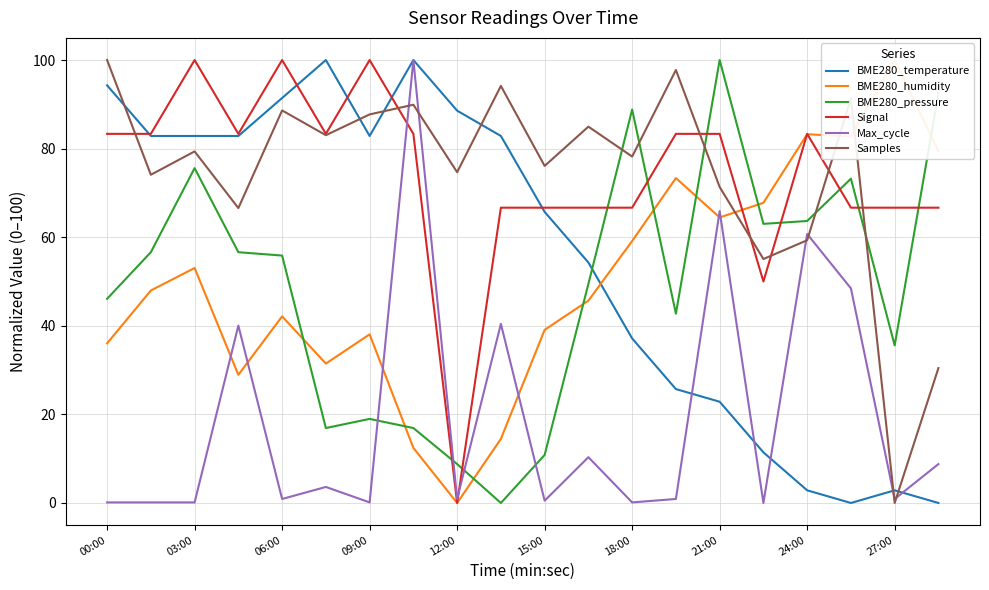

True or false: BME280_temperature and BME280_humidity intersect in this chart.

True